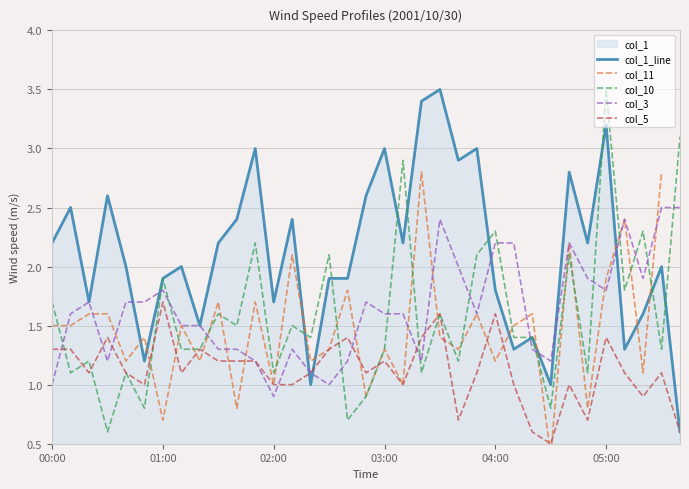

What is the maximum value for col_10?

3.5